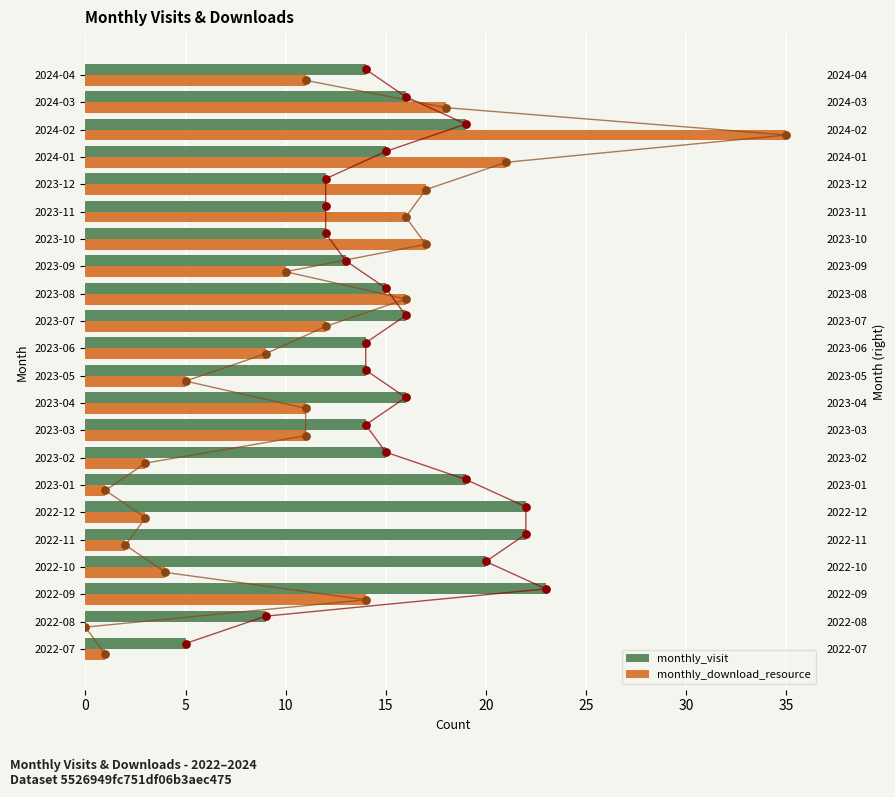

Which series reaches the maximum Y coordinate?

monthly_download_resource